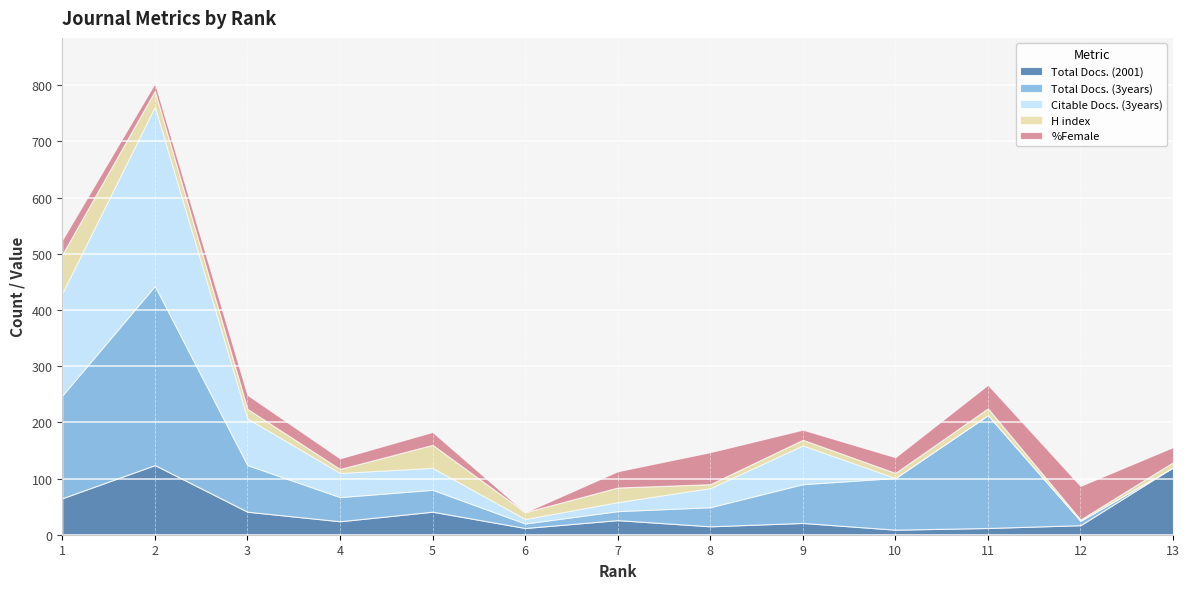

Rank the series by their maximum value, from highest to lowest.

Total Docs. (3years), Citable Docs. (3years), Total Docs. (2001), H index, %Female